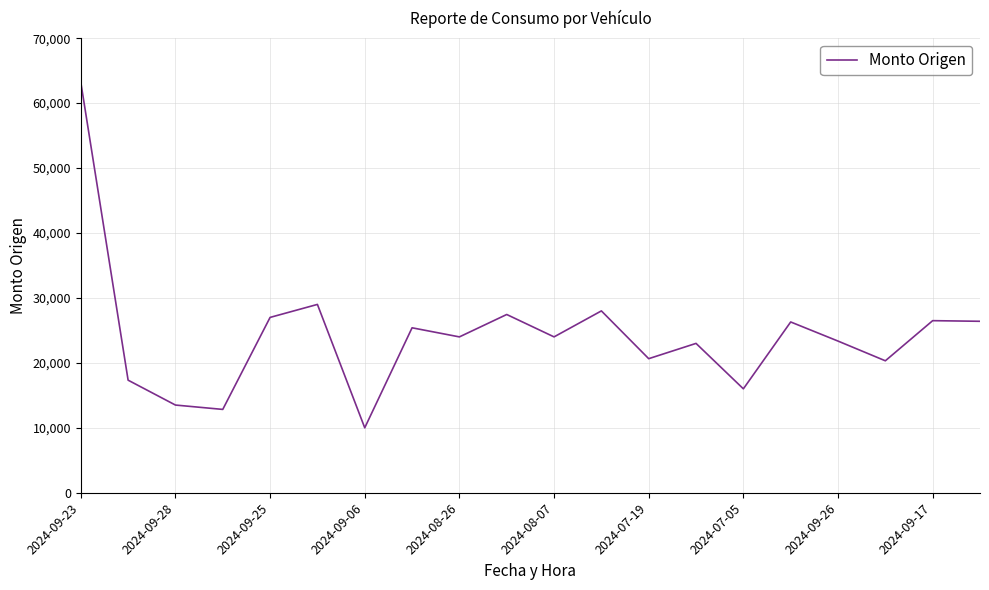

What is the maximum value shown in the chart?

63238